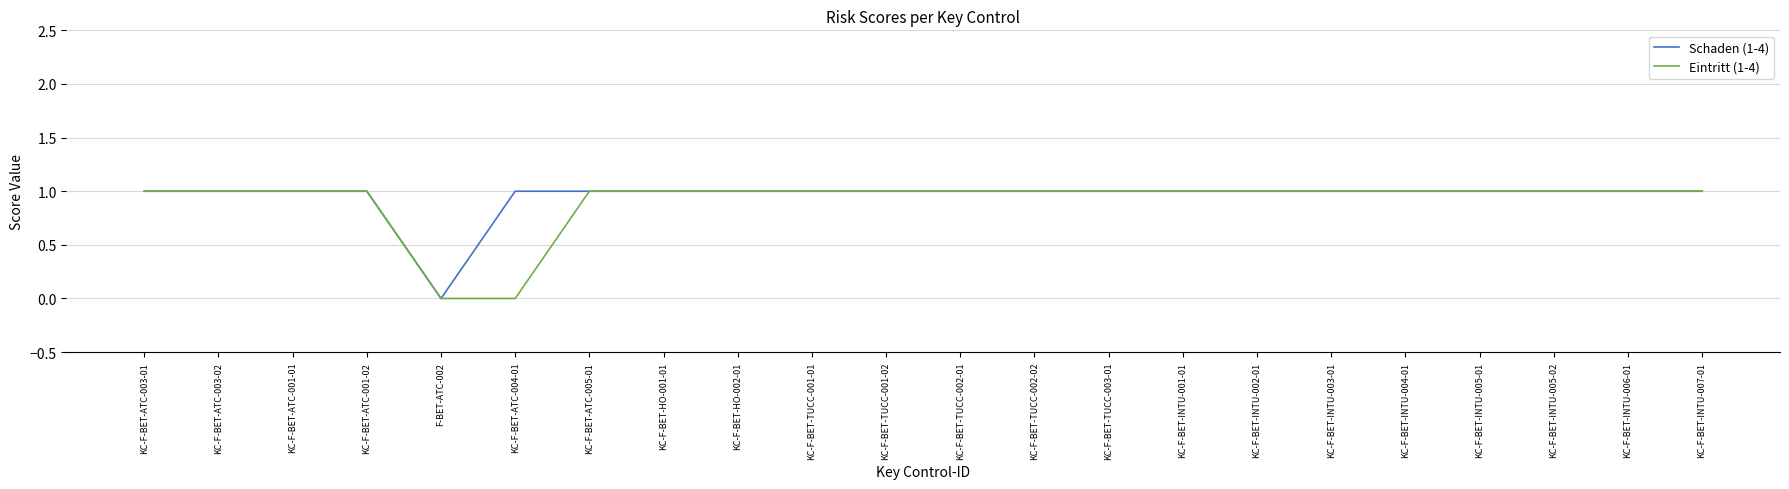

Reading left to right, list all the values displayed in this chart.

Schaden (1-4): 1	1	1	1	0	1	1	1	1	1	1	1	1	1	1	1	1	1	1	1	1	1
Eintritt (1-4): 1	1	1	1	0	0	1	1	1	1	1	1	1	1	1	1	1	1	1	1	1	1